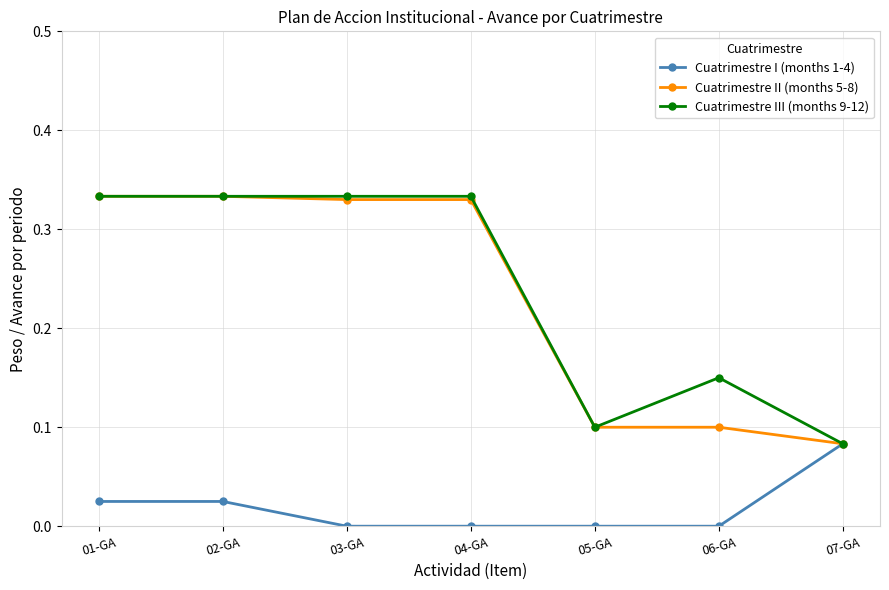

Is the value of Cuatrimestre III (months 9-12) at 02-GA greater than the value of Cuatrimestre I (months 1-4) at 05-GA?

Yes